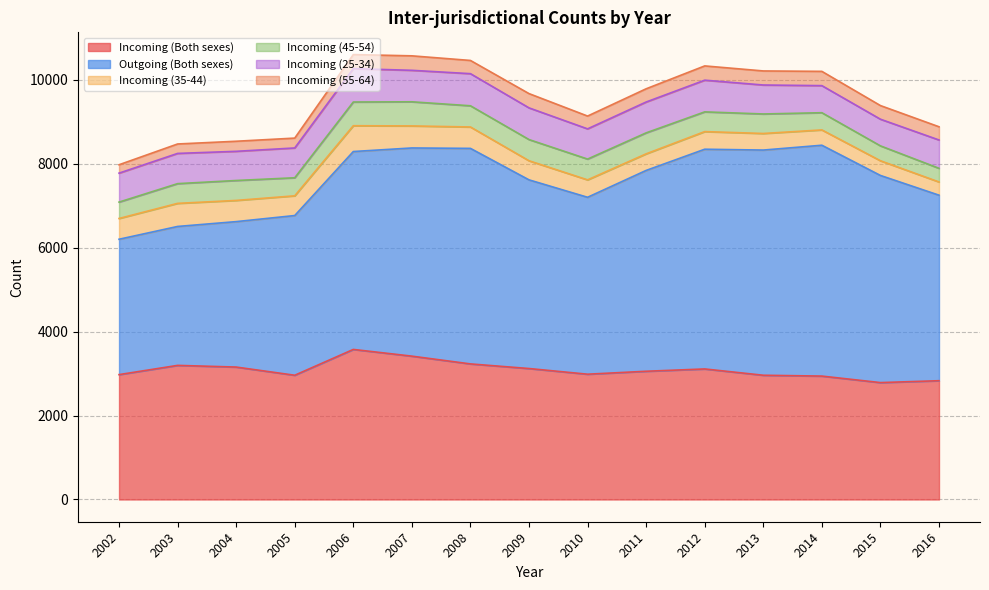

How many data points does each series have?

15